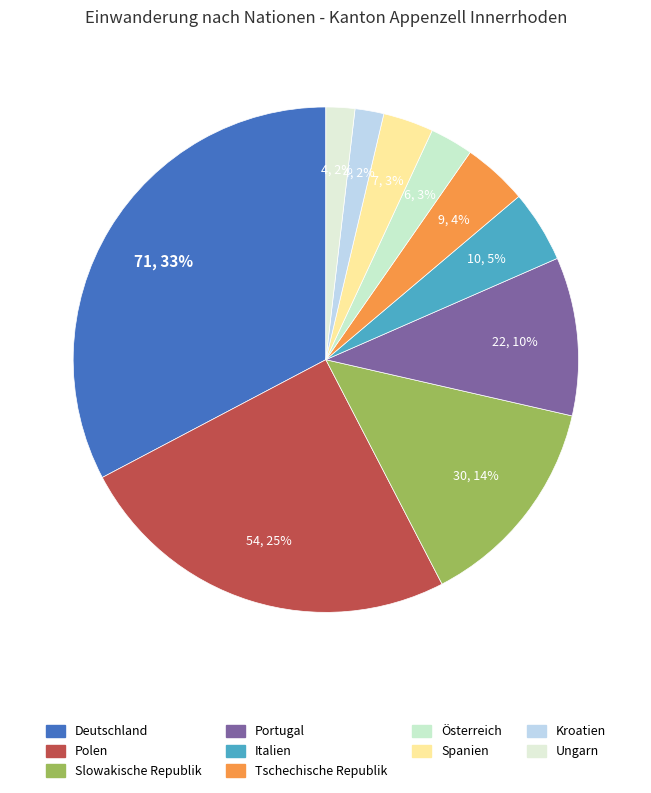

What is the change in value from Slowakische Republik to Italien?

-20